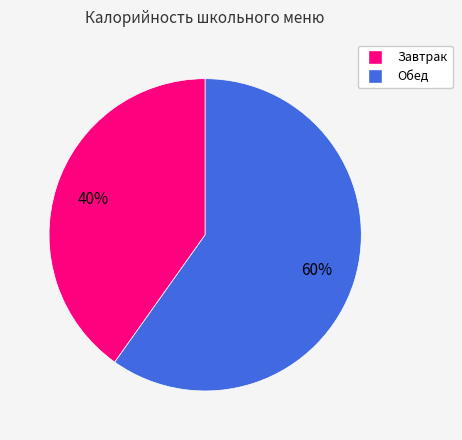

Does any single category account for the majority?

Yes